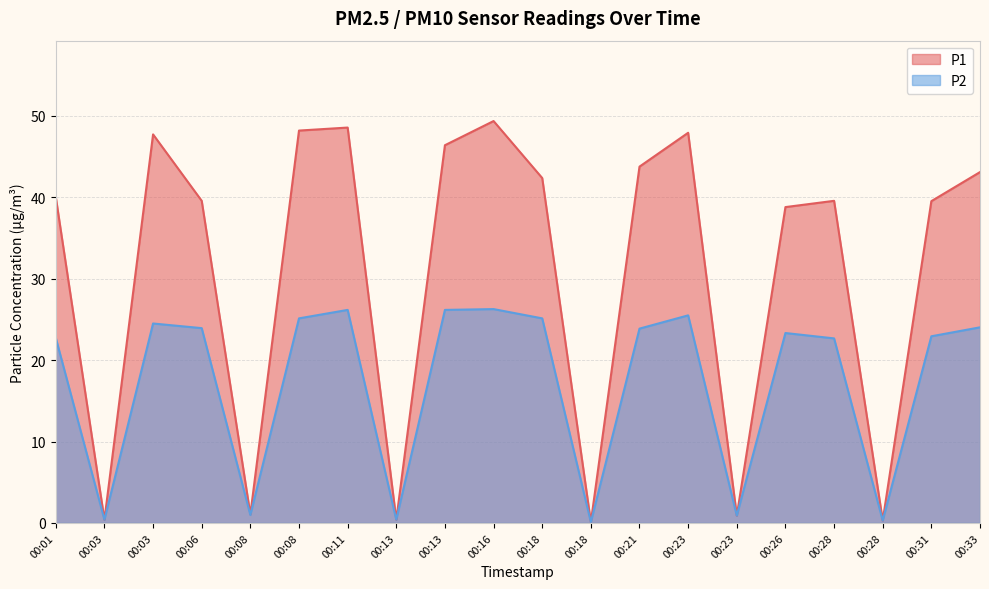

Does the chart display data point markers on the line(s)?

No